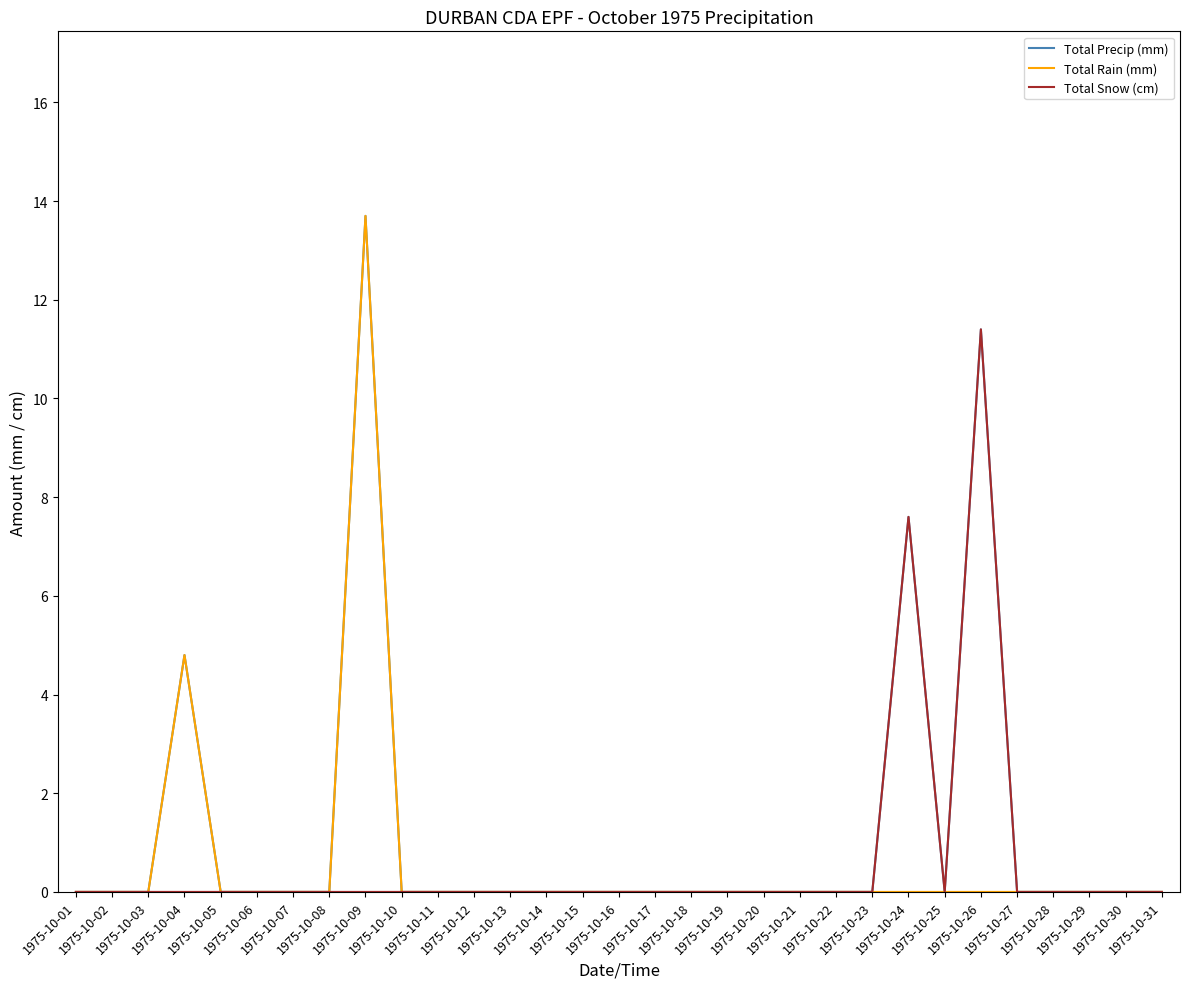

Between 1975-10-11 and 1975-10-21, which is larger?

1975-10-11